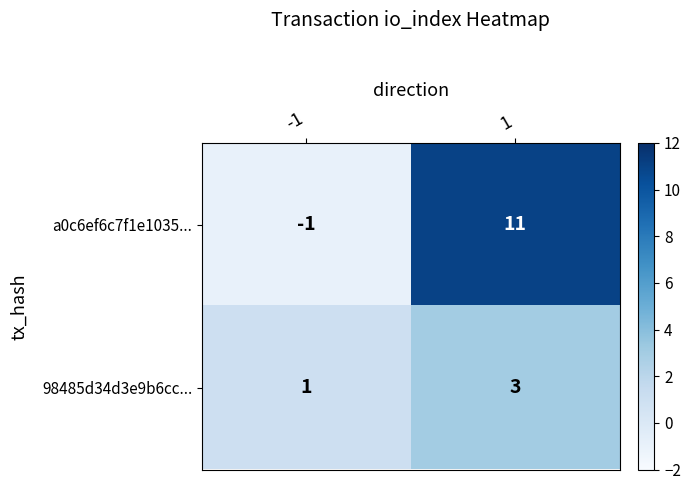

Reading left to right, extract all data points from this chart.

a0c6ef6c7f1e1035...: -1	11
98485d34d3e9b6cc...: 1	3